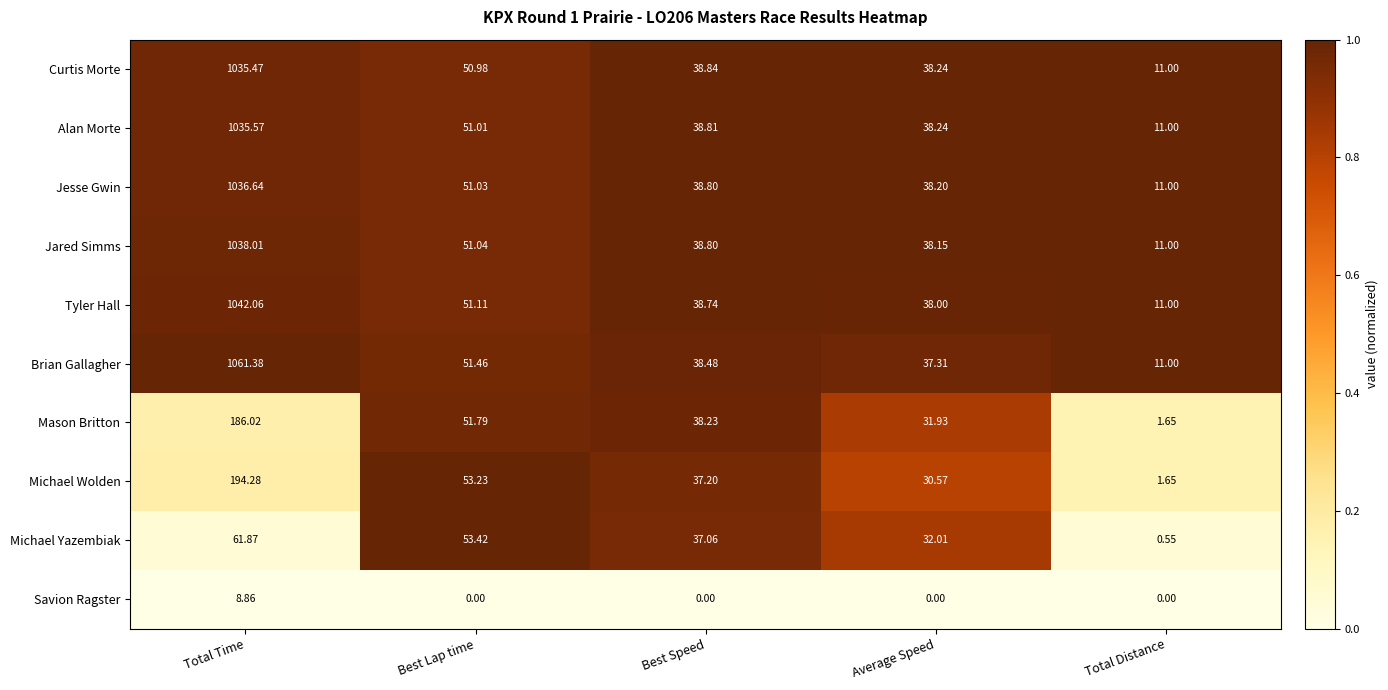

At which category does the chart reach its peak across all series?

Total Time